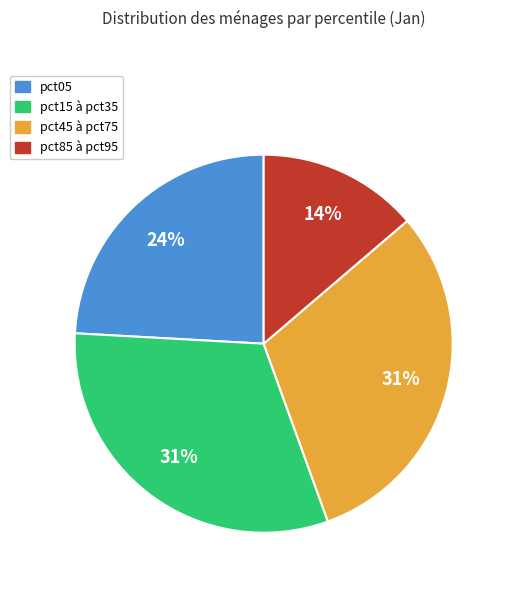

Does any single category account for the majority?

No